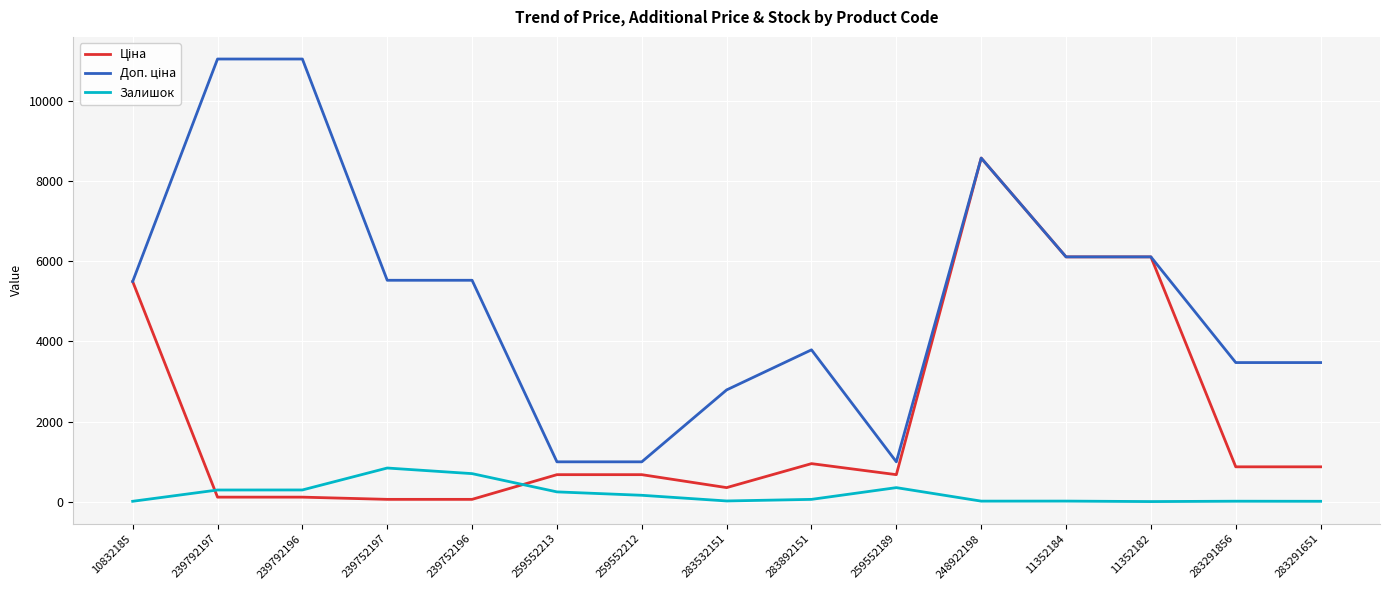

At which category is the sum across all series the highest?

248922198